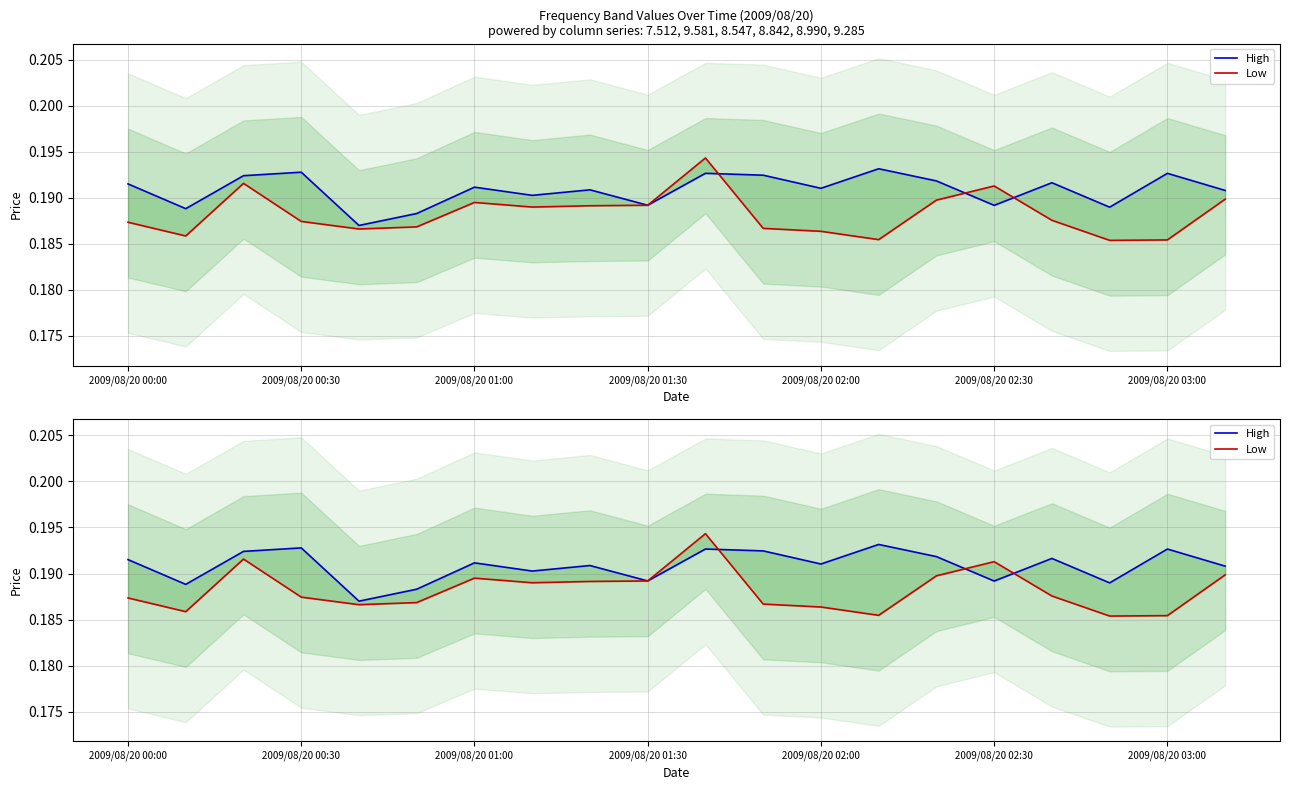

What is the minimum value shown in the chart?

0.2